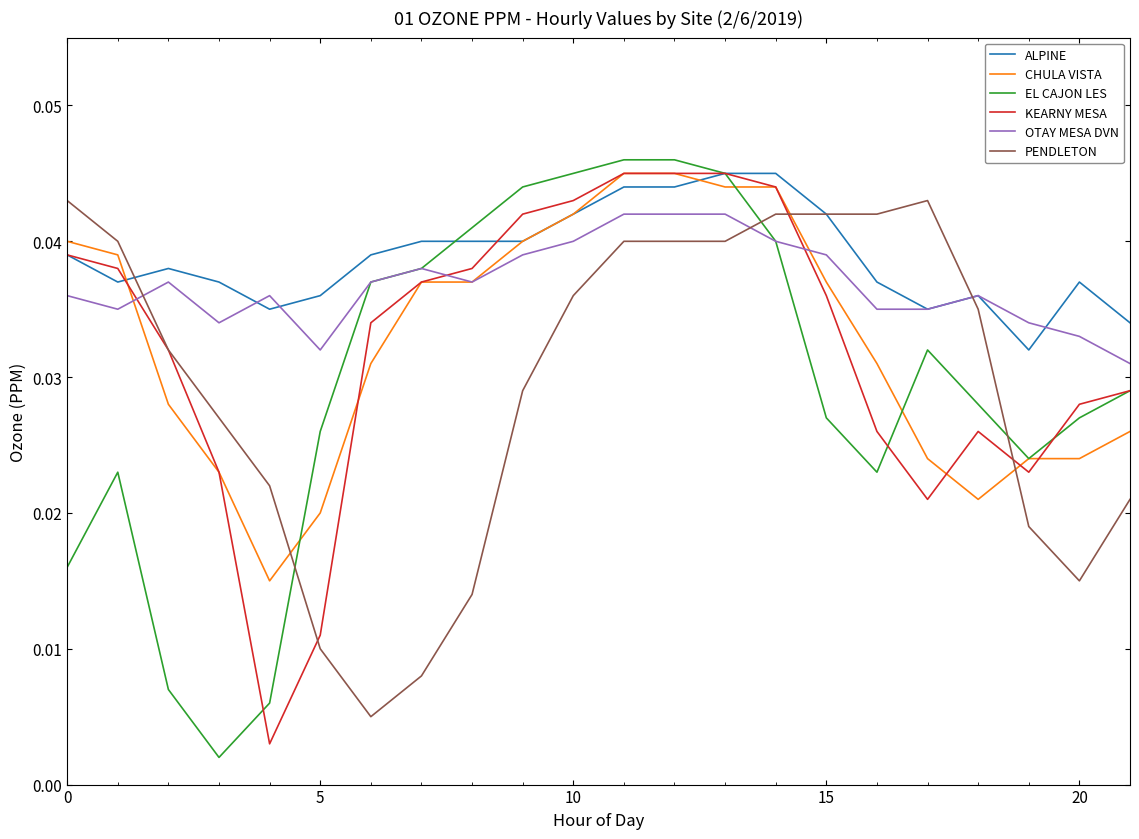

After their last crossing, which series has the higher values: PENDLETON or OTAY MESA DVN?

OTAY MESA DVN